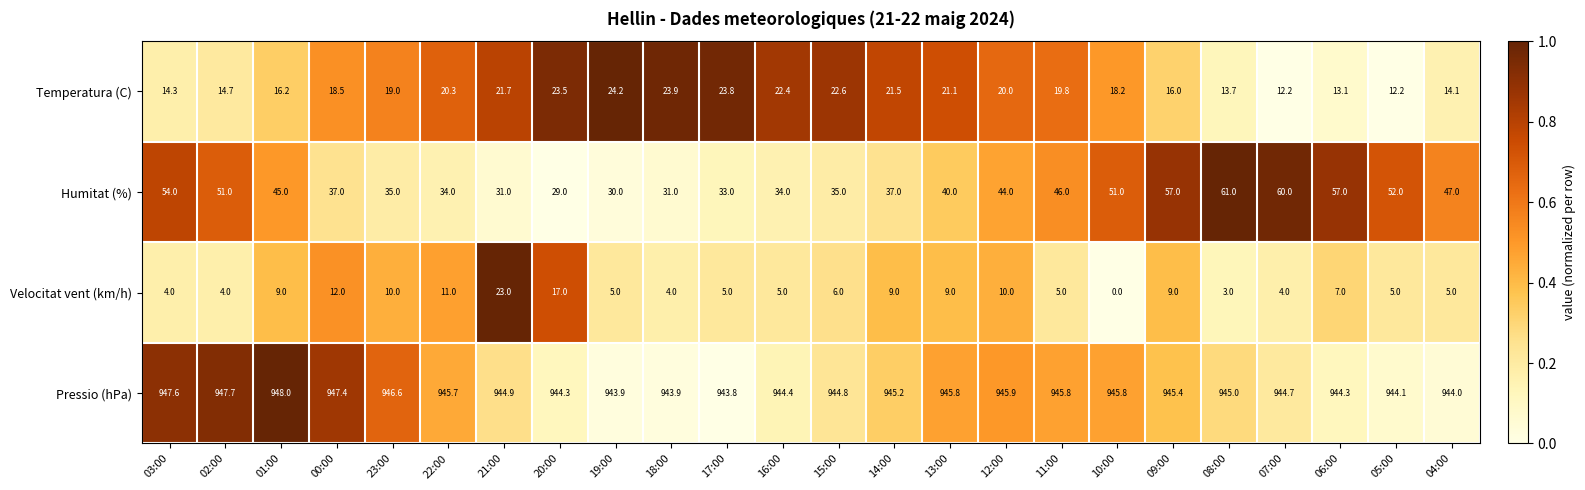

What is the approximate value of Velocitat vent (km/h) at 05:00?

5.0